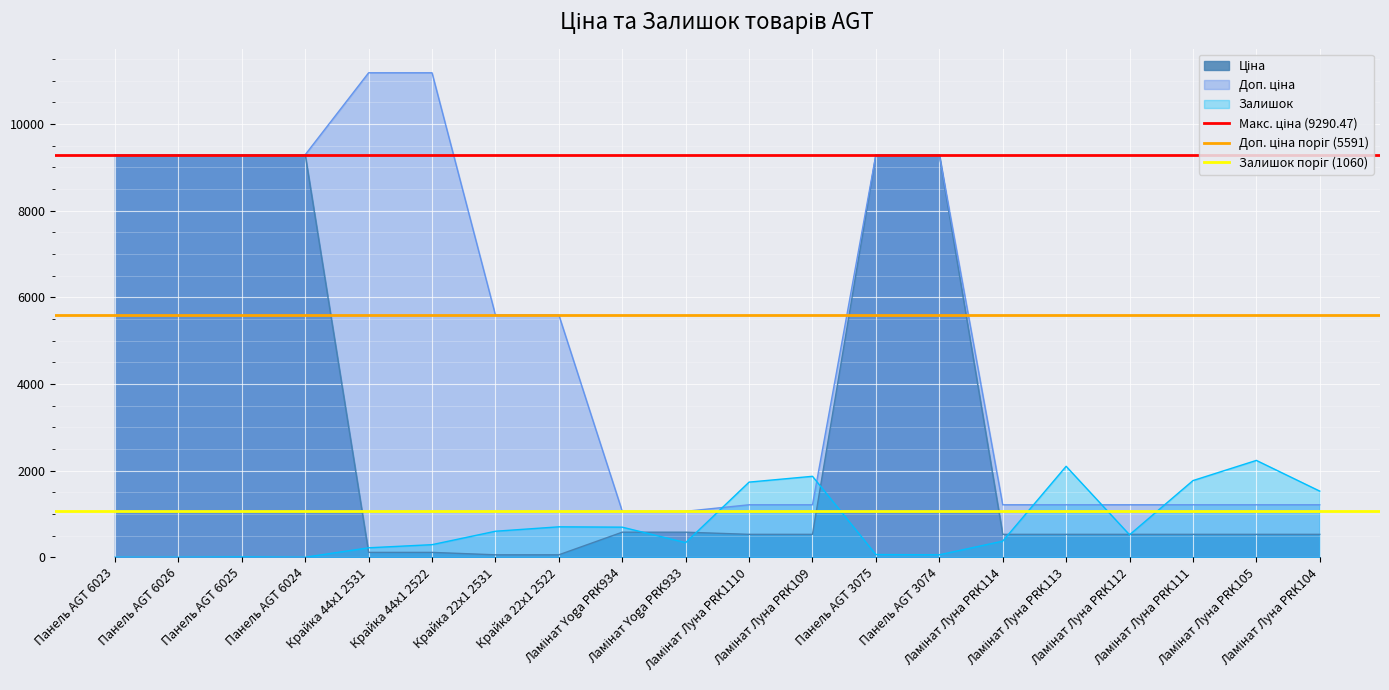

At which category does the chart reach its peak across all series?

Панель AGT 6023